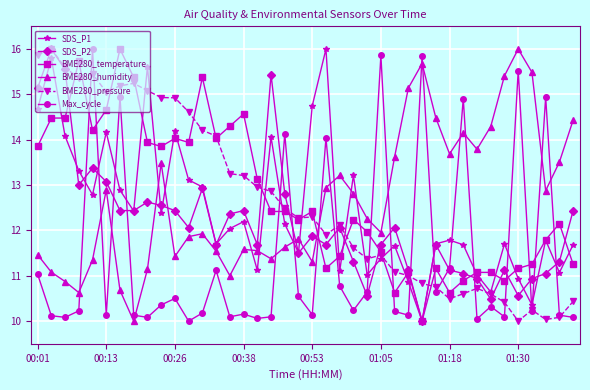

True or false: SDS_P1 has more than 1 points higher than both neighbors.

True